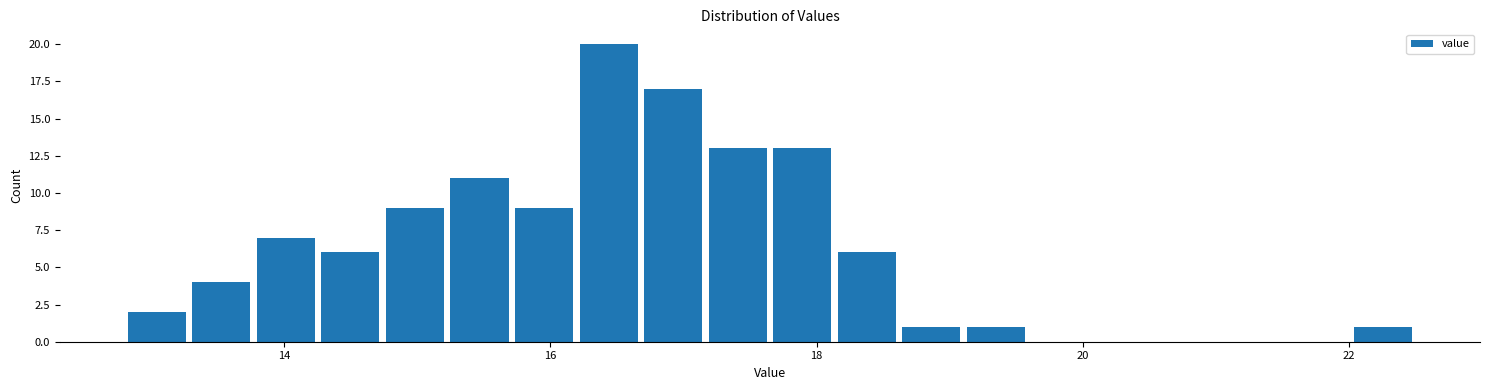

Around what value on the x-axis is the tallest bar? Give the approximate position of its centre, as read against the axis.

16.4